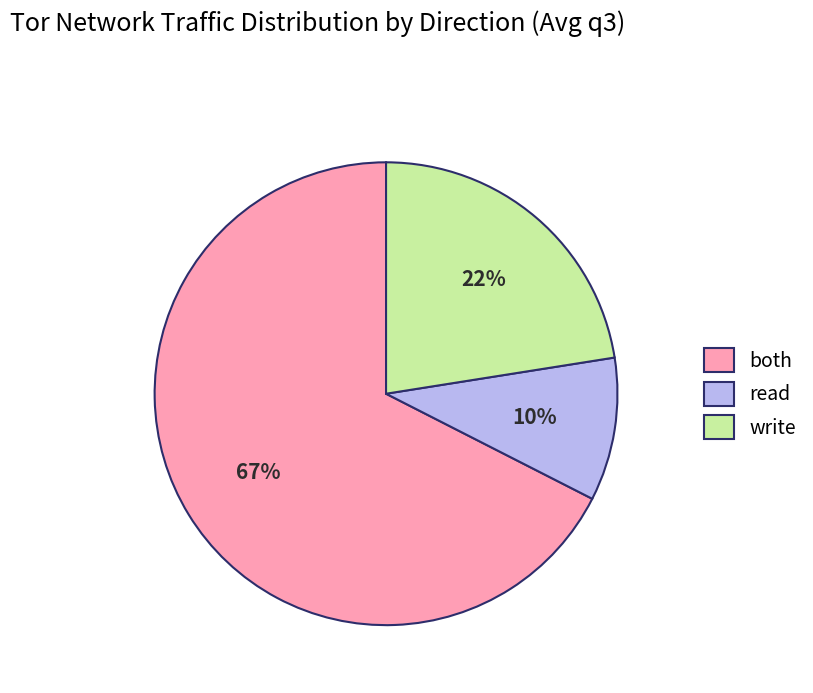

How many slices are in this pie chart?

3